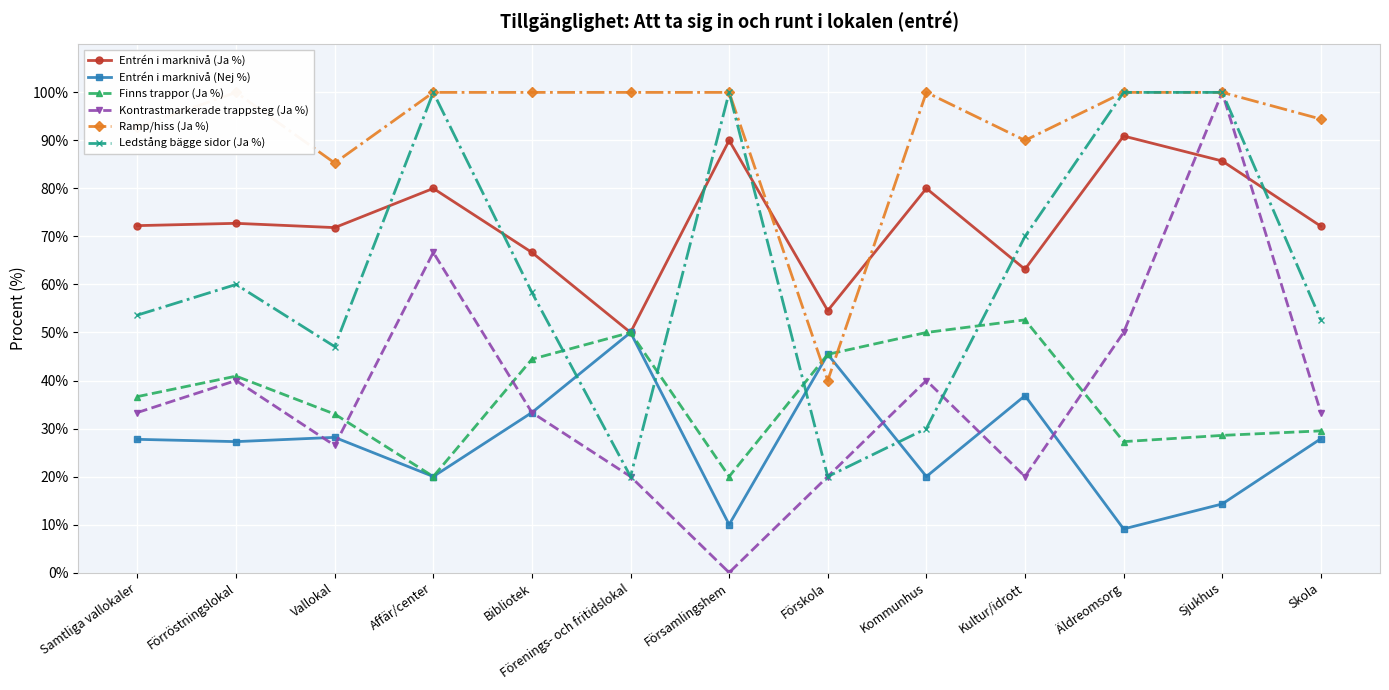

What is the lowest value of the Entrén i marknivå (Ja %) series?

50.0